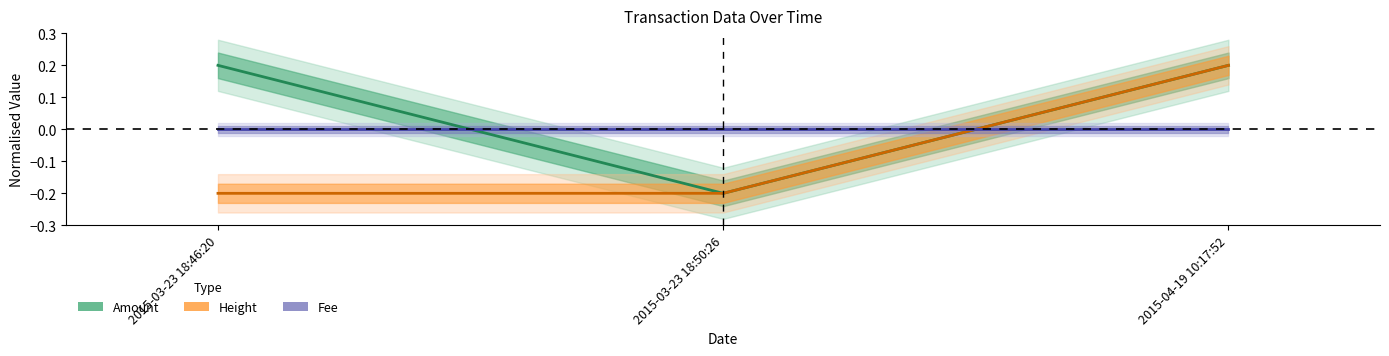

What is the minimum value shown in the chart?

-0.2